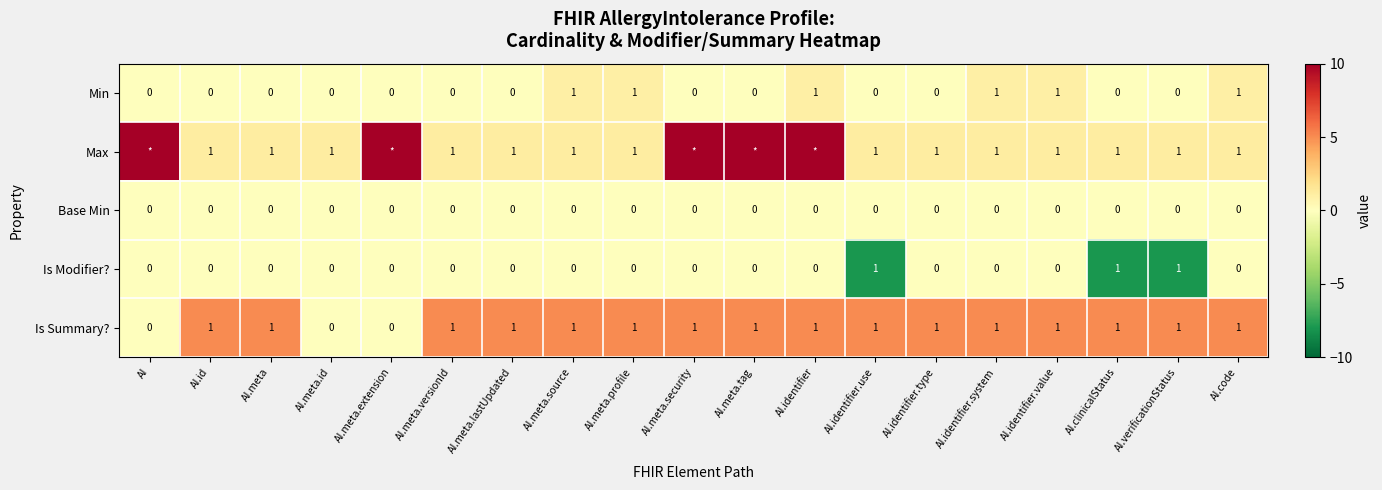

Count the Min values in the range 0 to 1.

19